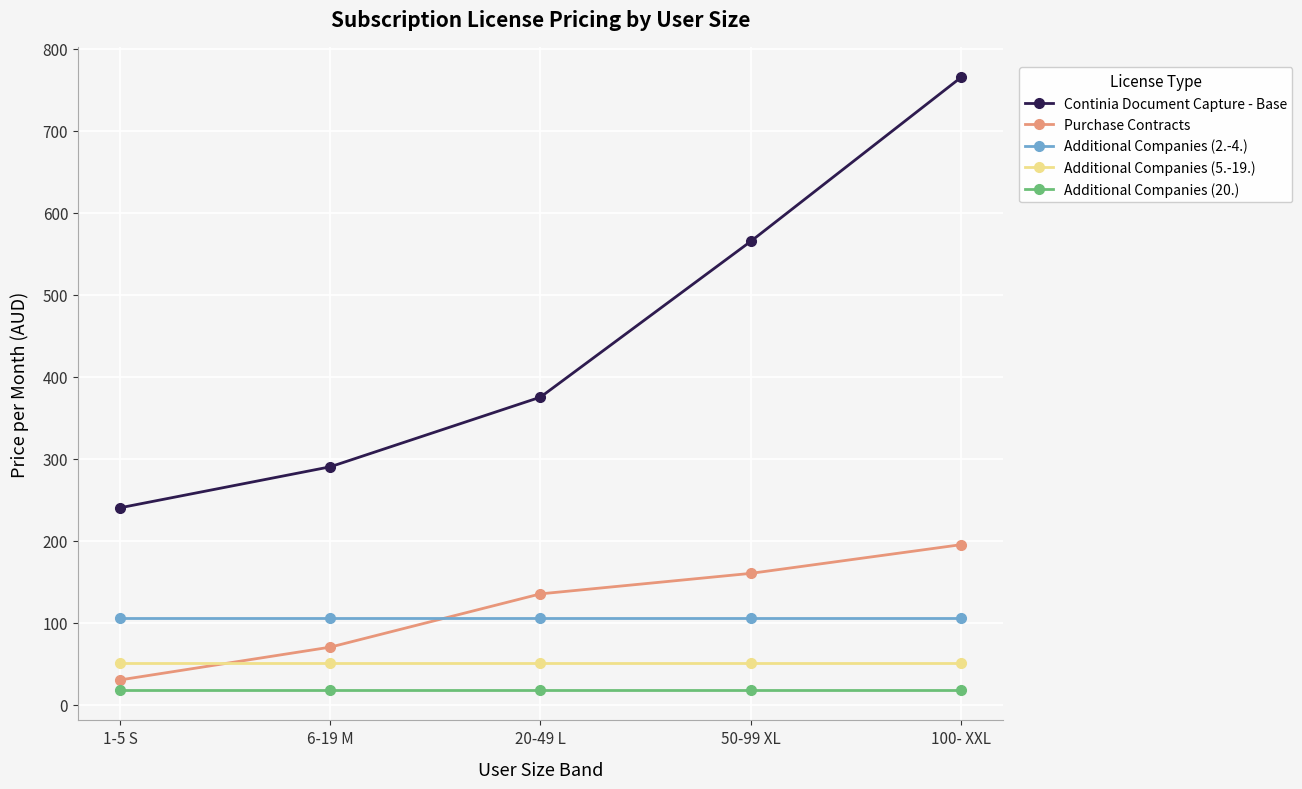

Is it true that Additional Companies (5.-19.) equals 22 at 100- XXL?

False